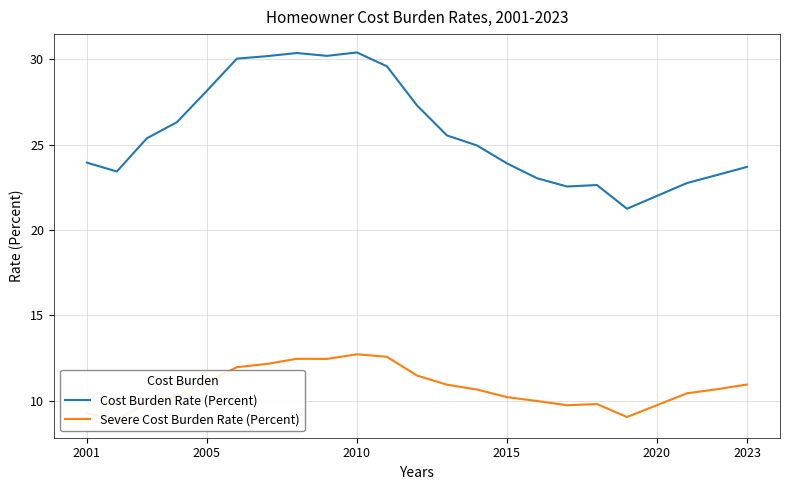

Which series has the largest total across all categories?

Cost Burden Rate (Percent)